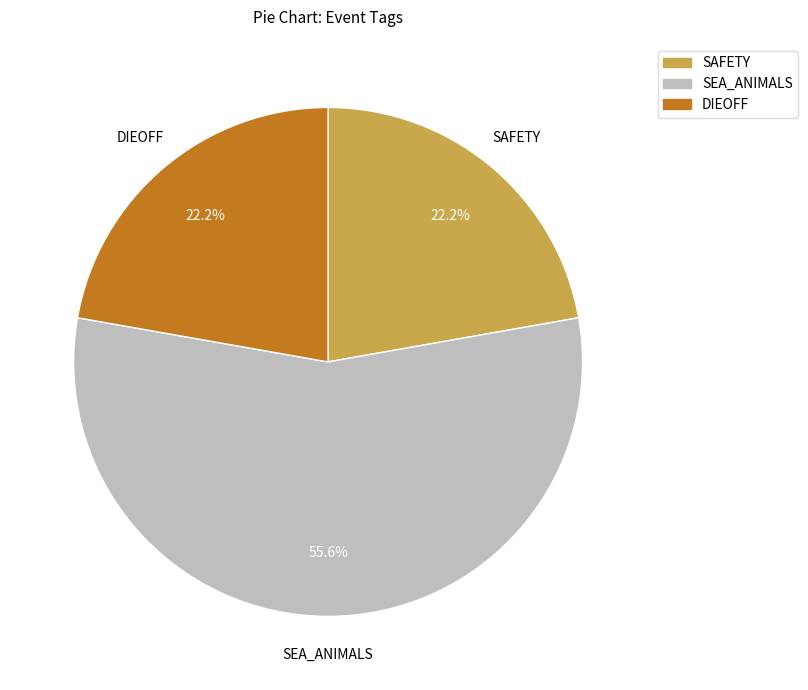

What portion of the pie excludes DIEOFF?

77.8%